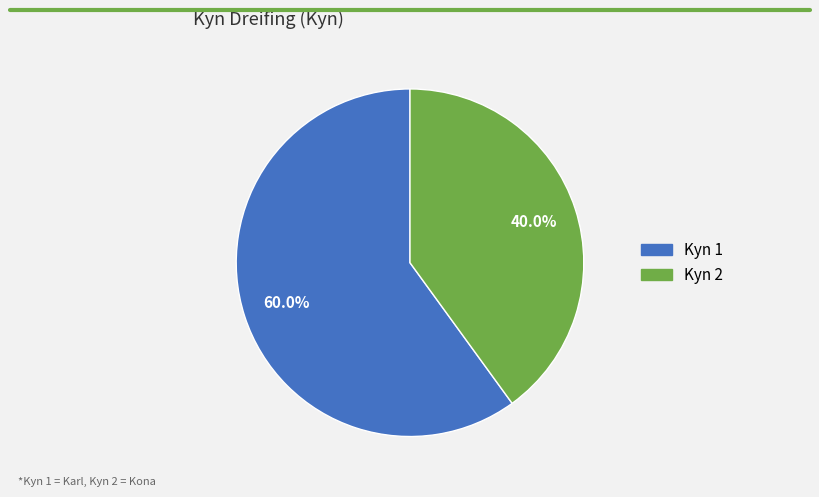

How many segments does this pie chart have?

2